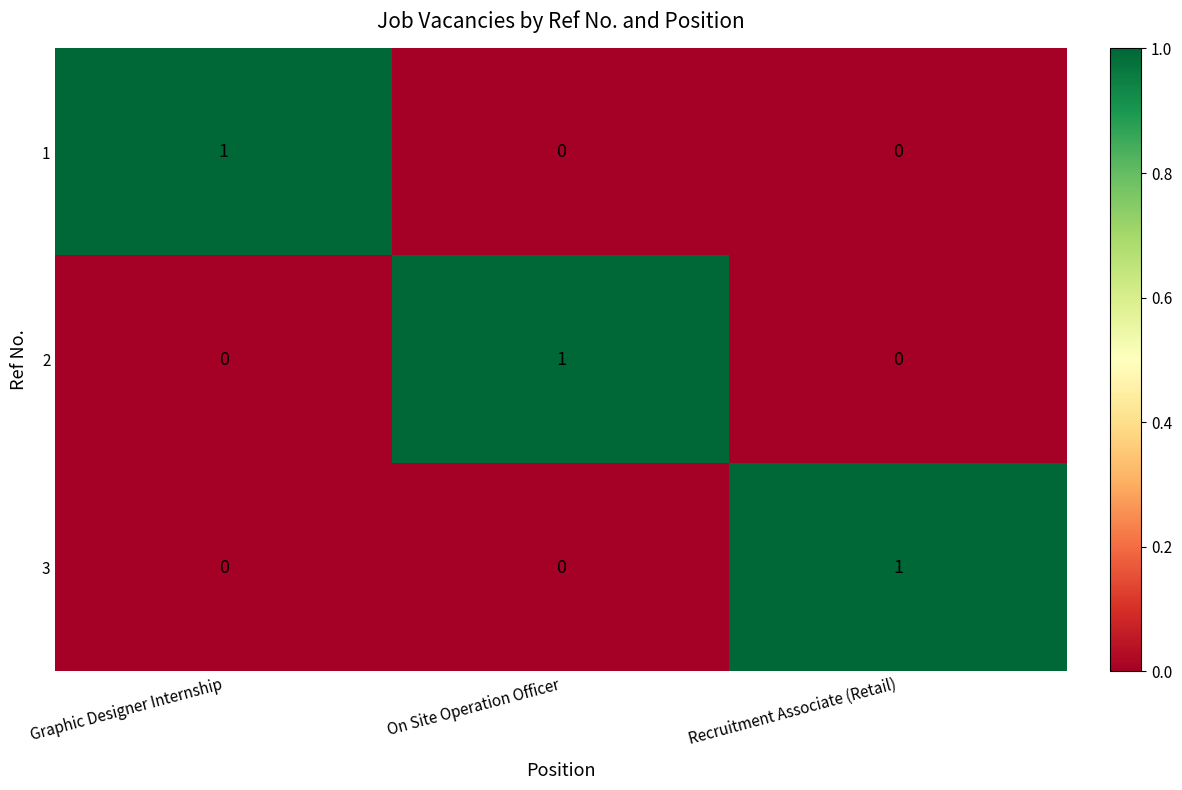

Reading left to right, transcribe all the data shown in this chart.

1: Graphic Designer Internship=1	On Site Operation Officer=0	Recruitment Associate (Retail)=0
2: Graphic Designer Internship=0	On Site Operation Officer=1	Recruitment Associate (Retail)=0
3: Graphic Designer Internship=0	On Site Operation Officer=0	Recruitment Associate (Retail)=1